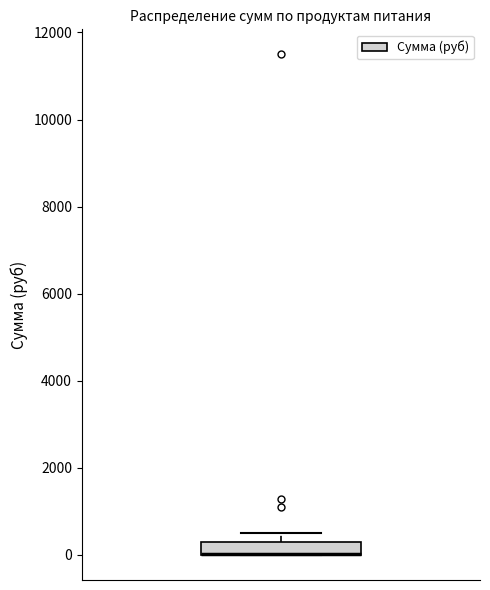

Where is the upper edge of the box on the y-axis? The values are not printed on the chart, so give them approximately, as read against the axis.

200